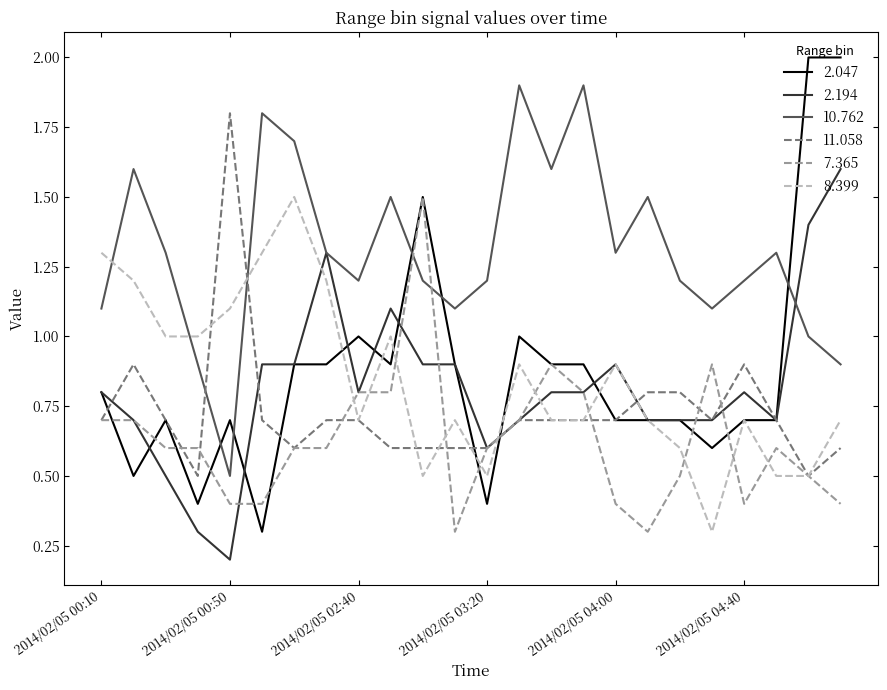

How many times do 10.762 and 7.365 cross each other?

2